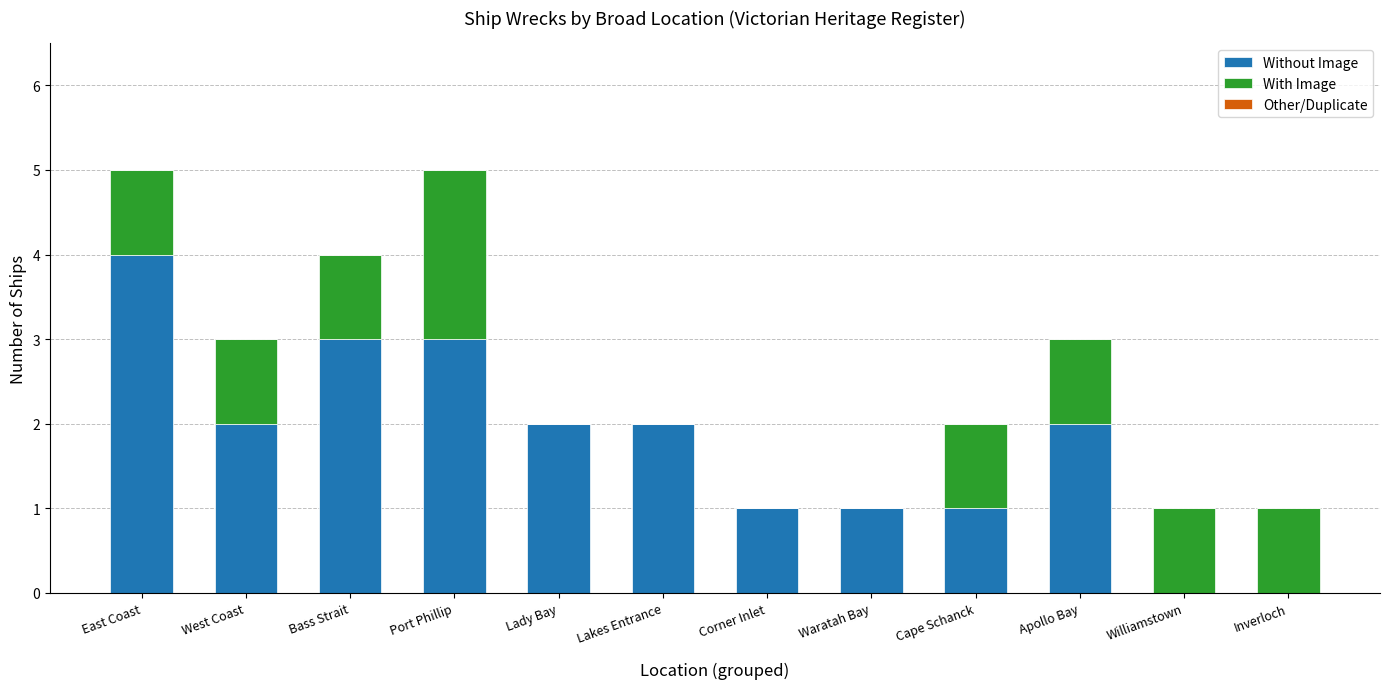

Does the chart contain stacked bars?

Yes